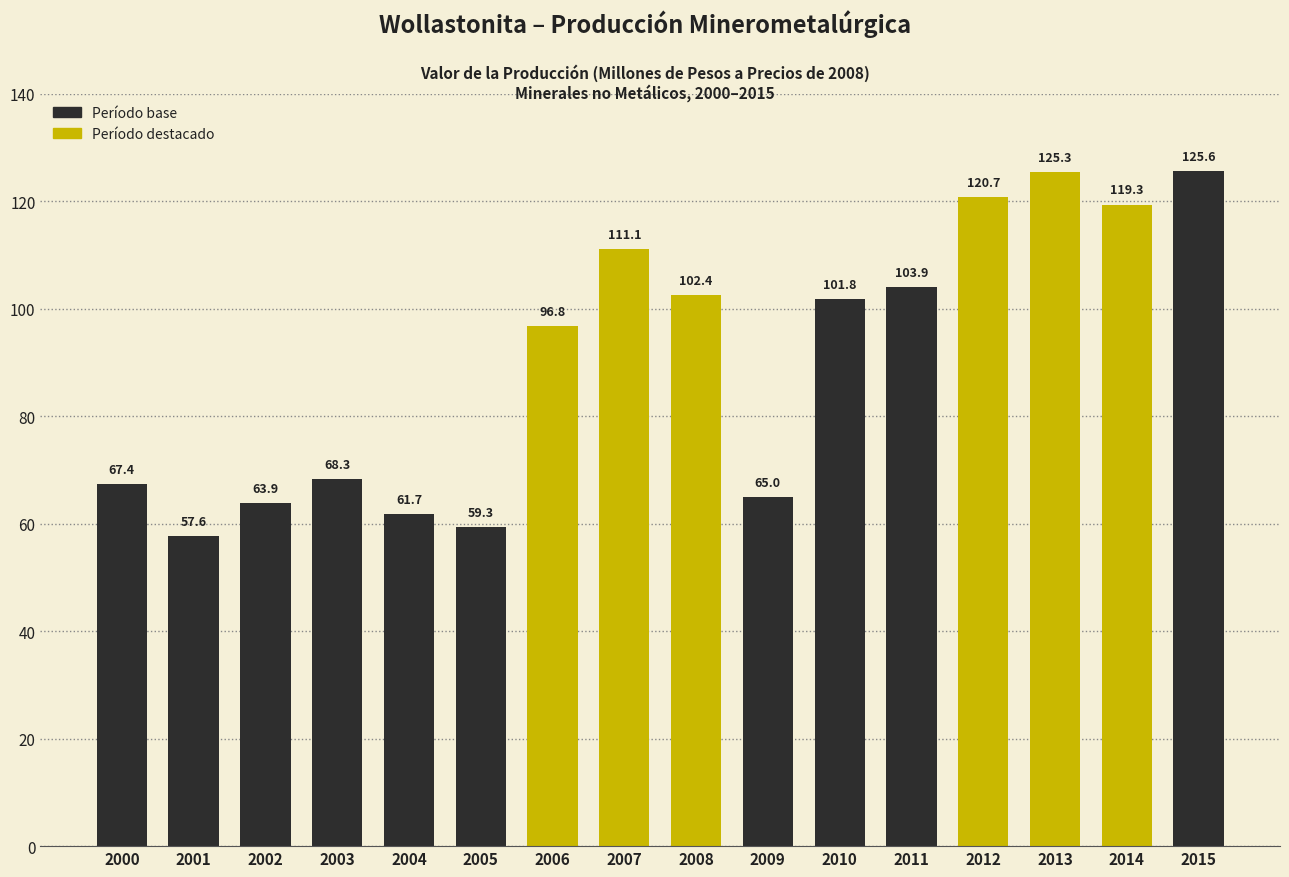

Is it true that the value at 2015 is 54.3?

False